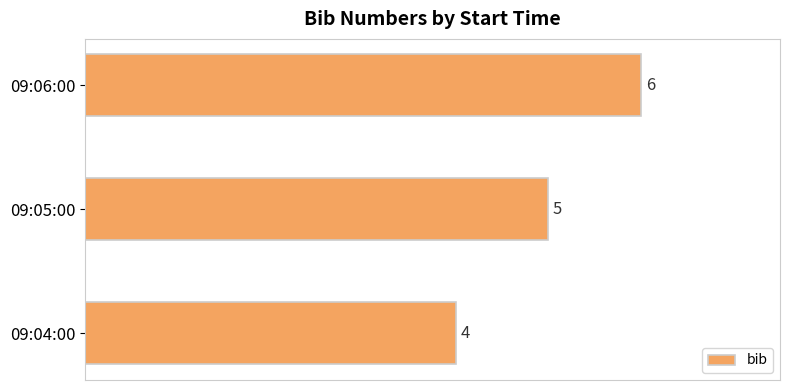

The value at 09:05:00 is 5. True or false?

True